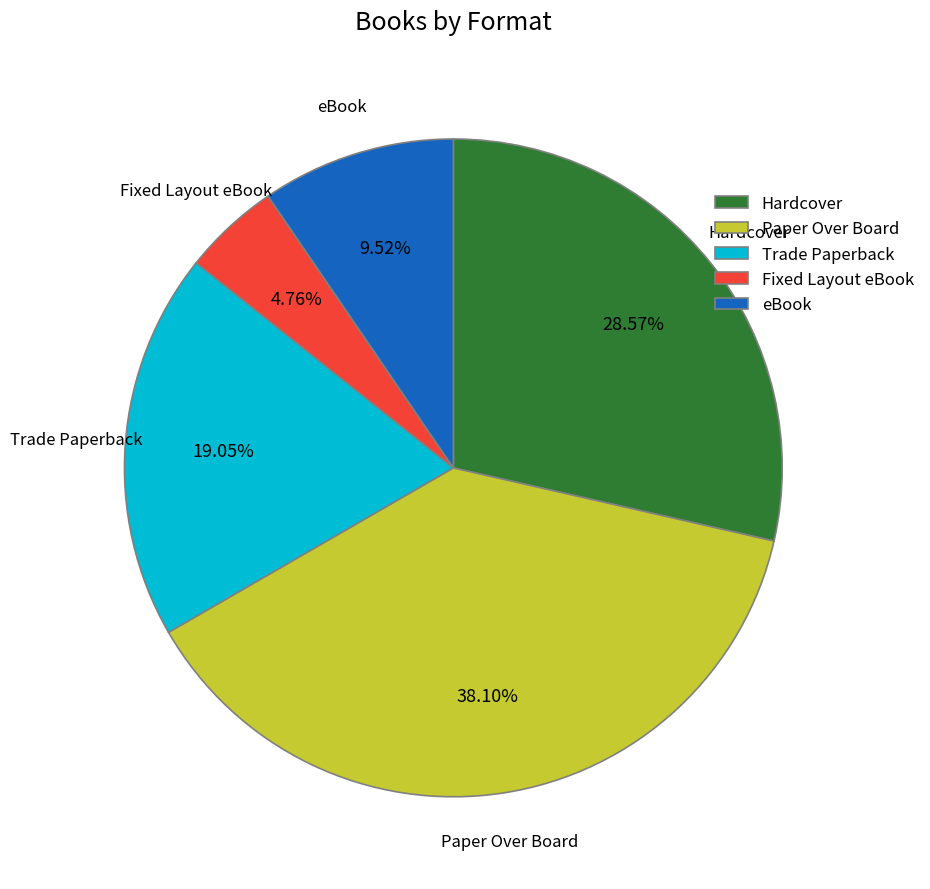

Which has a higher value, eBook or Paper Over Board?

Paper Over Board